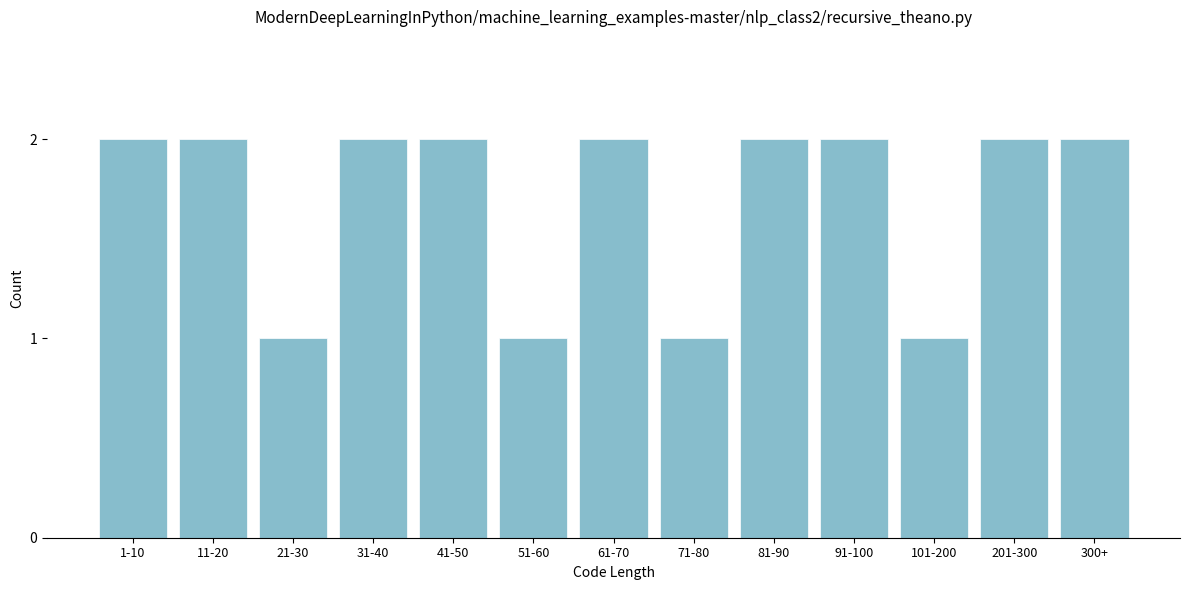

Reading left to right, list all the values displayed in this chart.

2	2	1	2	2	1	2	1	2	2	1	2	2